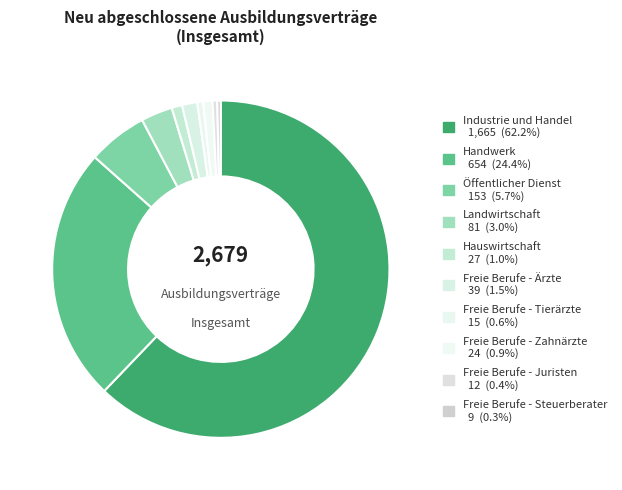

What percentage is NOT represented by Freie Berufe - Juristen?

99.6%